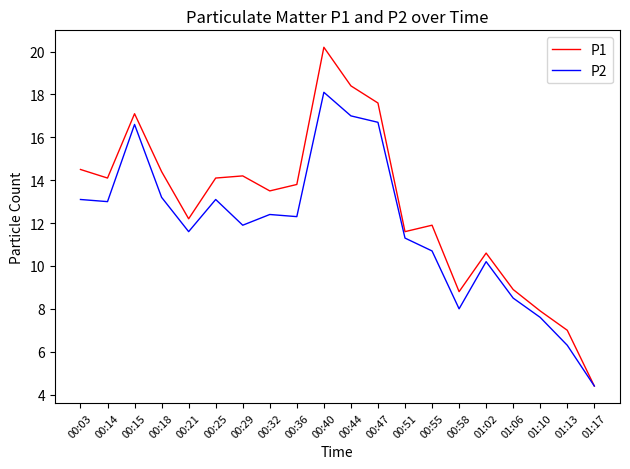

What is the sum of the P1 values at 00:29 and 00:14?

28.3